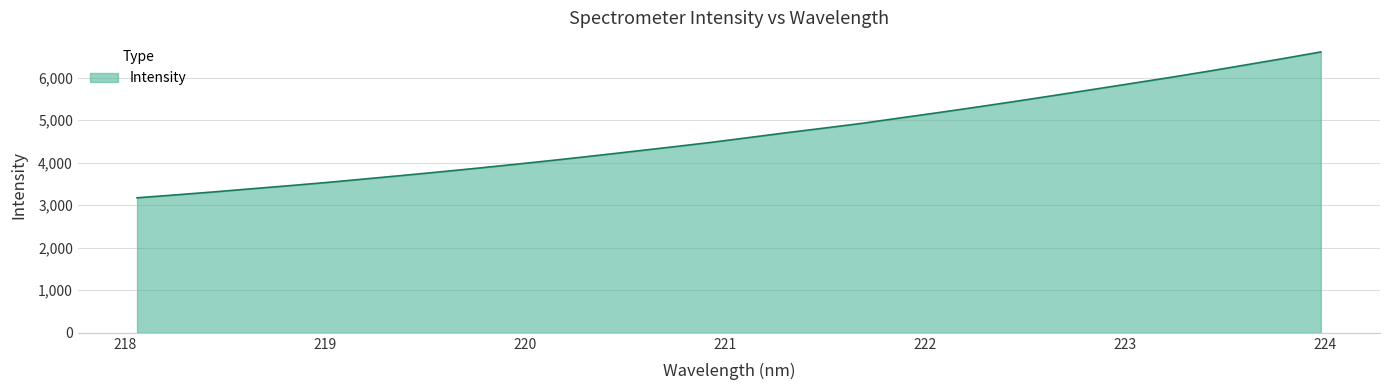

What is the greatest value displayed?

6605.0